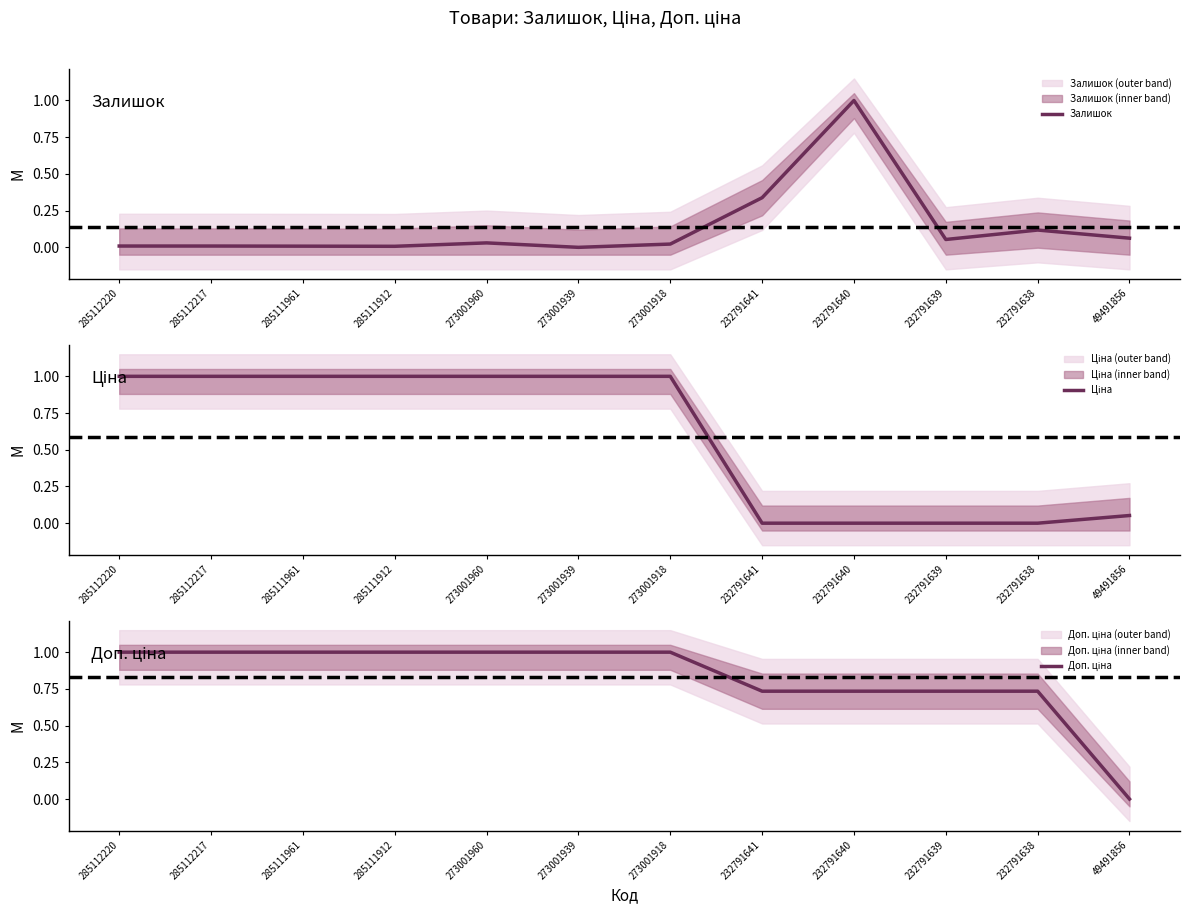

How many lines are shown in the chart?

3